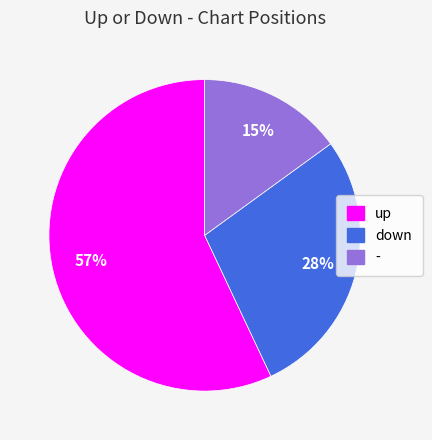

How many segments does this pie chart have?

3